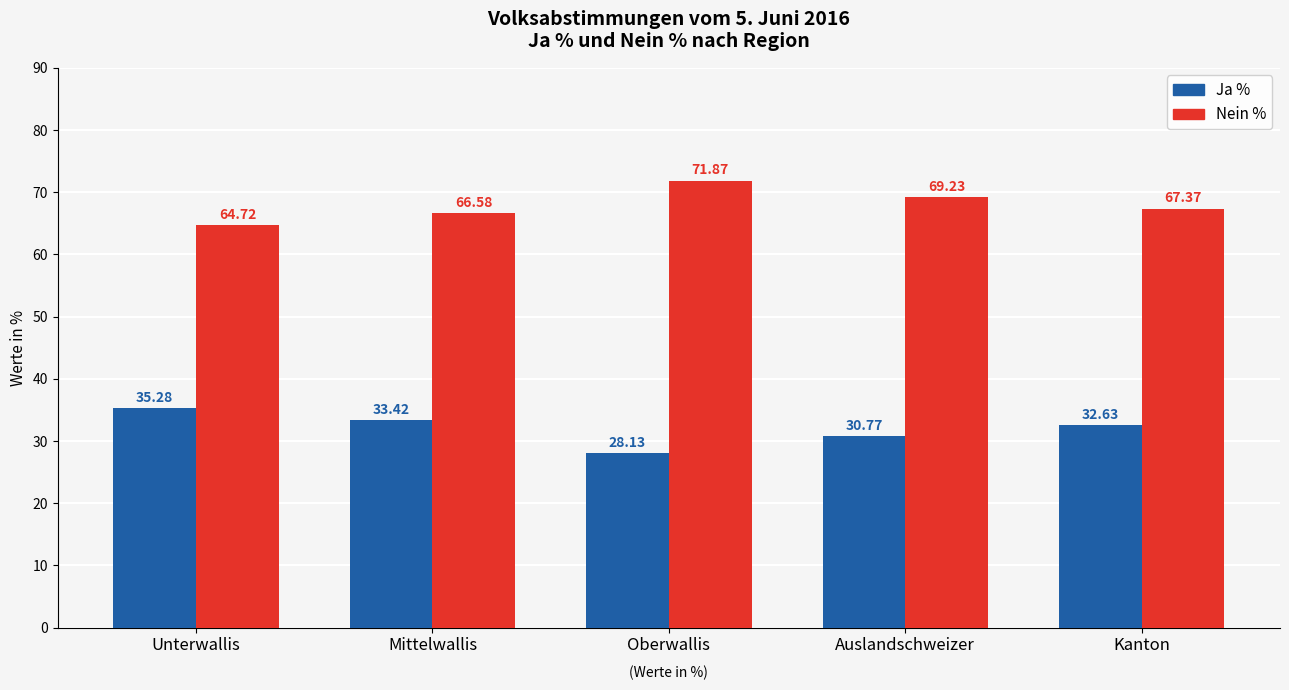

Rank the series by their maximum value, from highest to lowest.

Nein %, Ja %